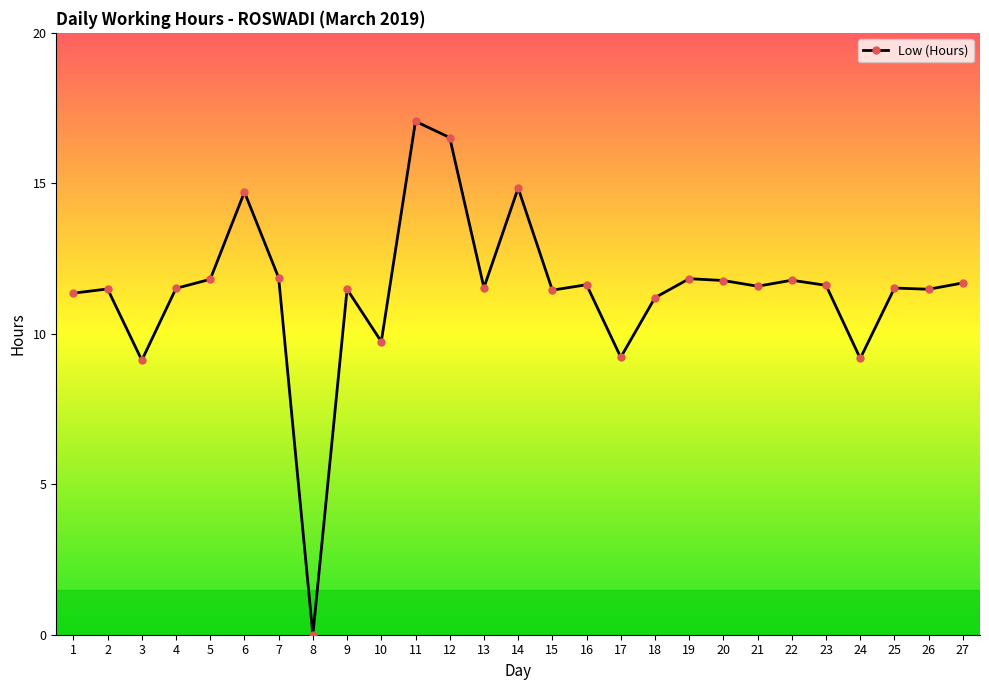

The chart shows a value of 19.9 at 26. True or false?

False